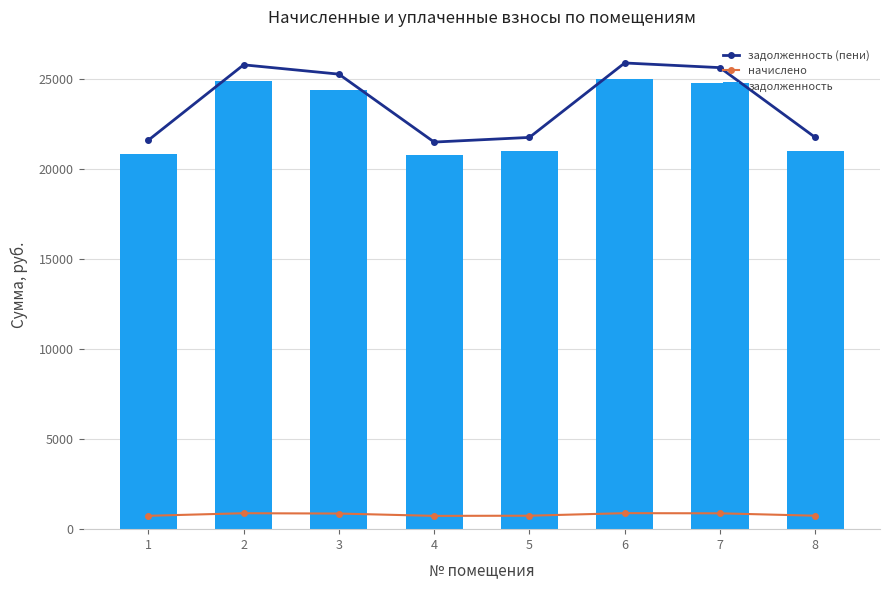

How many values in the задолженность series are below 24416?

4